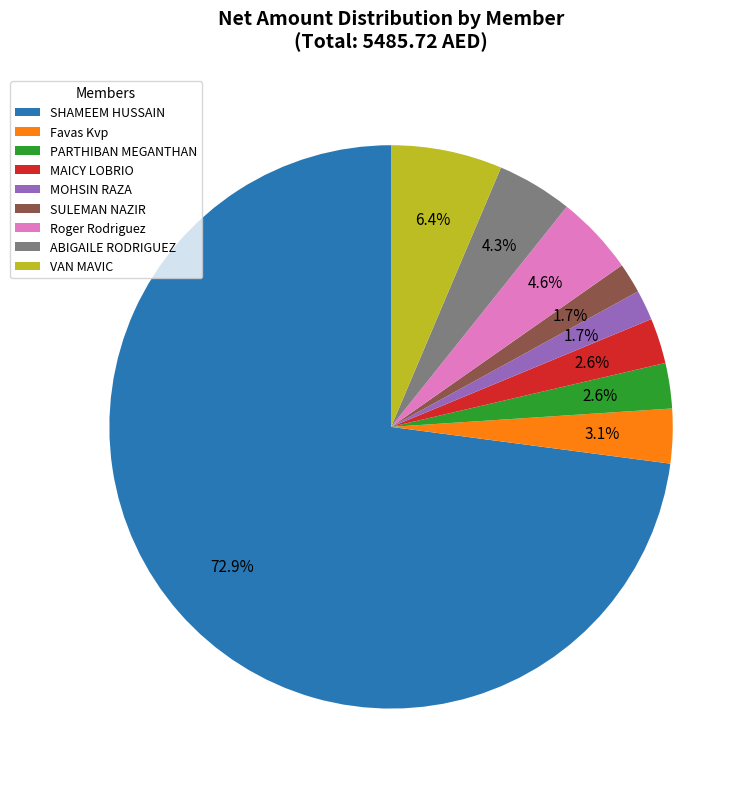

Count the number of slices in the pie.

9